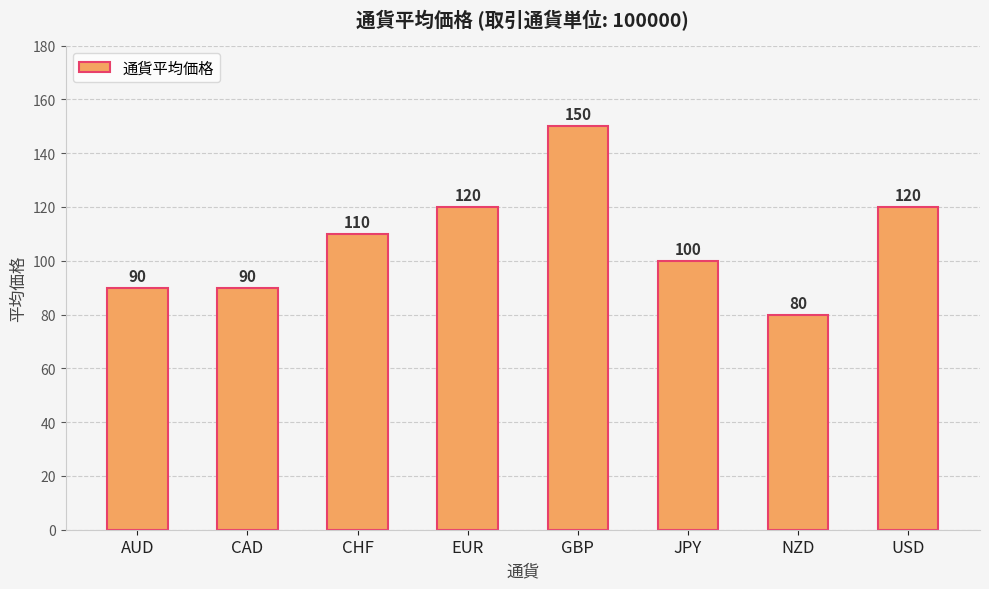

Are the bars grouped side by side (vs. stacked)?

No